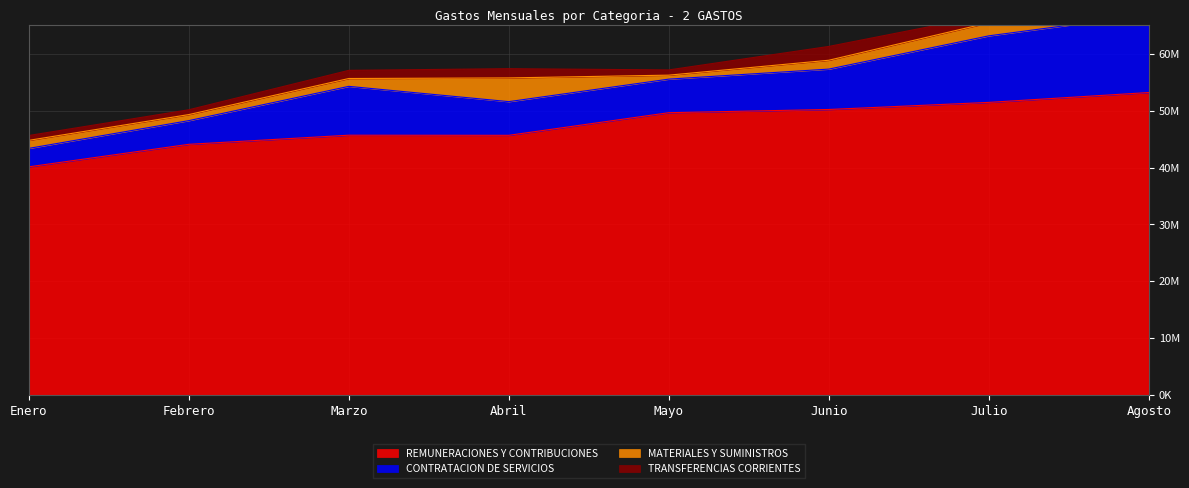

What position from the left is Marzo?

3